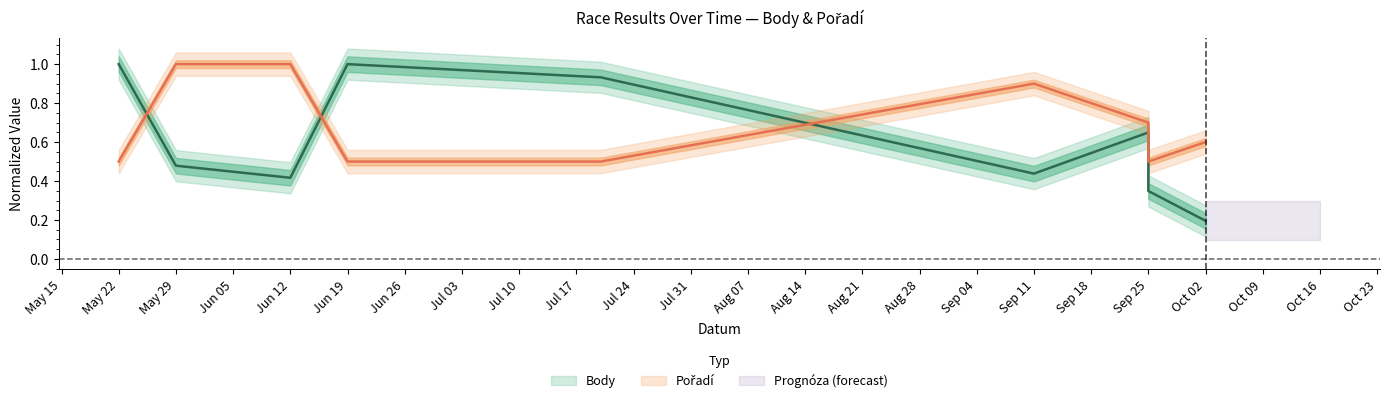

True or false: Pořadí has a value of 1.0 at Jun 12.

True